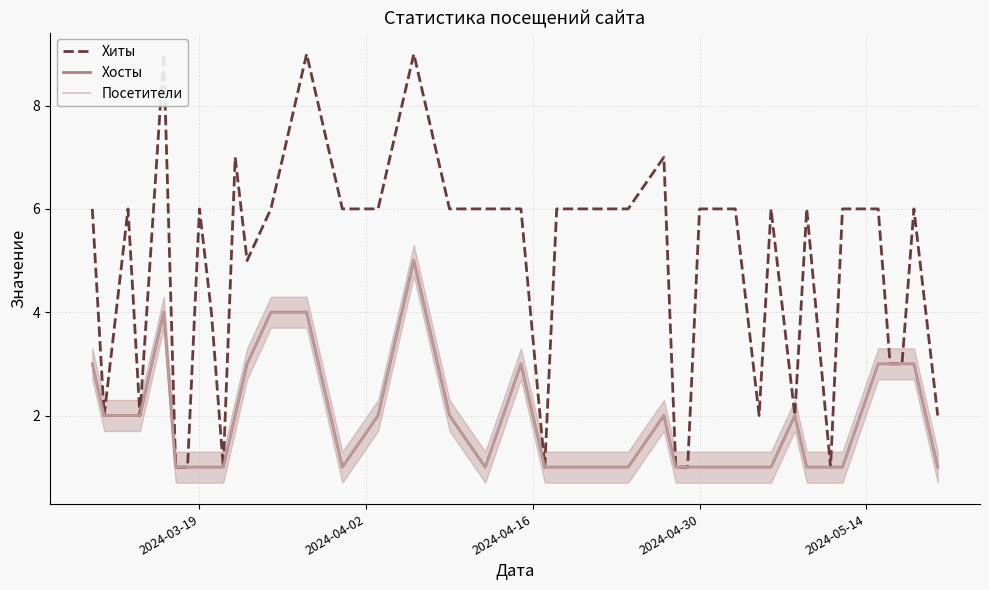

True or false: Посетители and Хиты cross at least once.

False